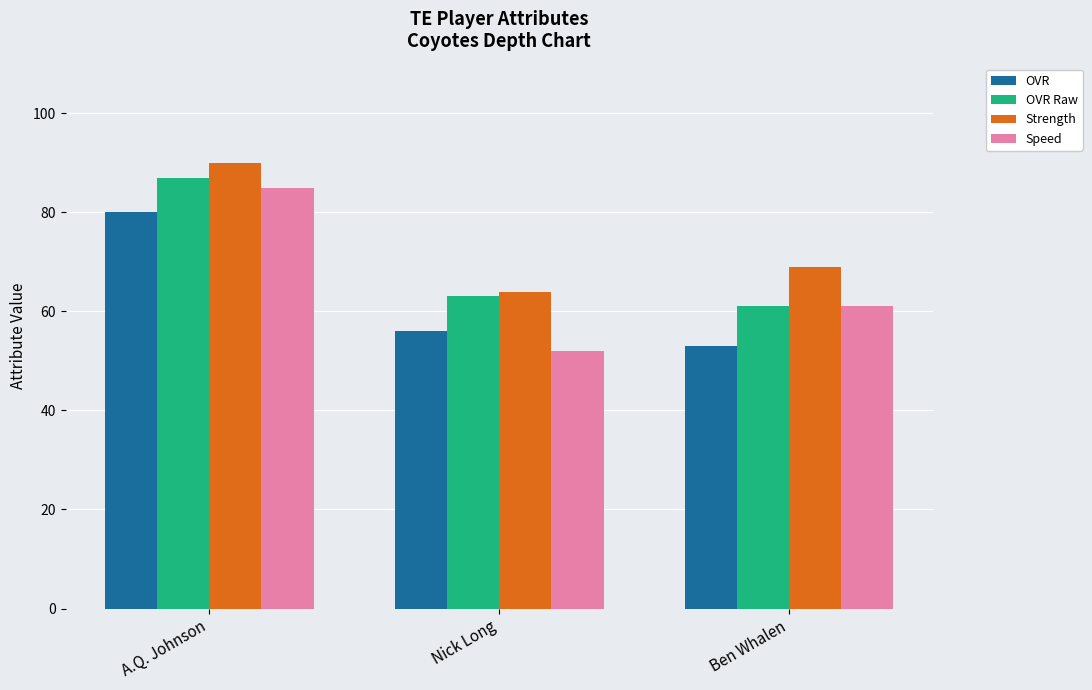

Where is OVR Raw nearest to the value 74?

Nick Long